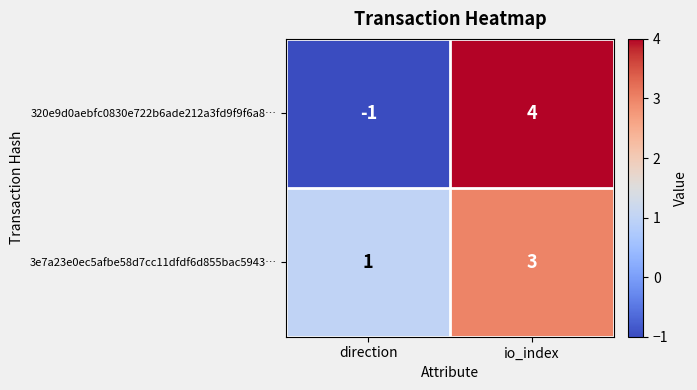

The value of 320e9d0aebfc0830e722b6ade212a3fd9f9f6a8… at io_index is 2. True or false?

False